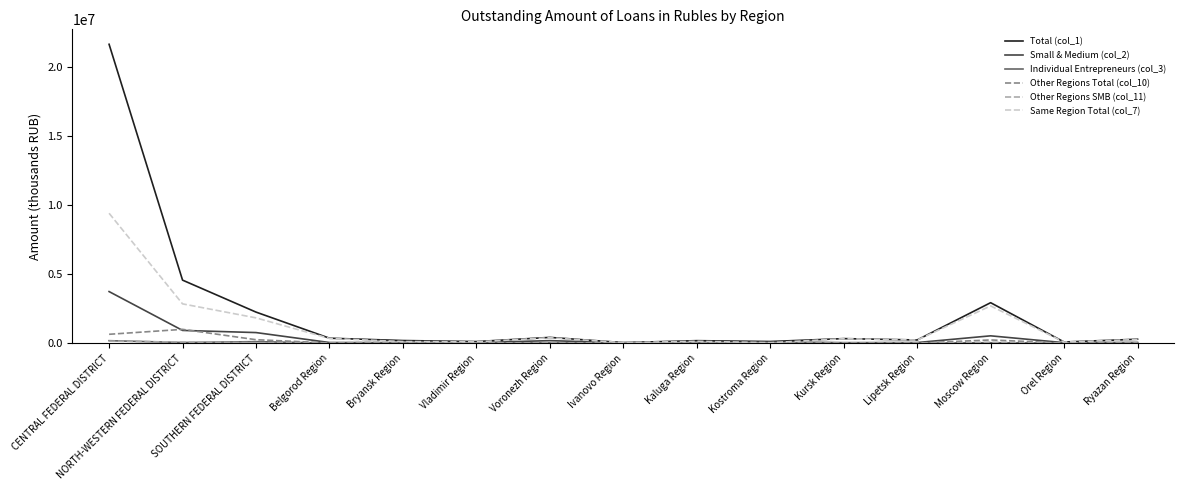

Is this an area chart (filled region under the line)?

No